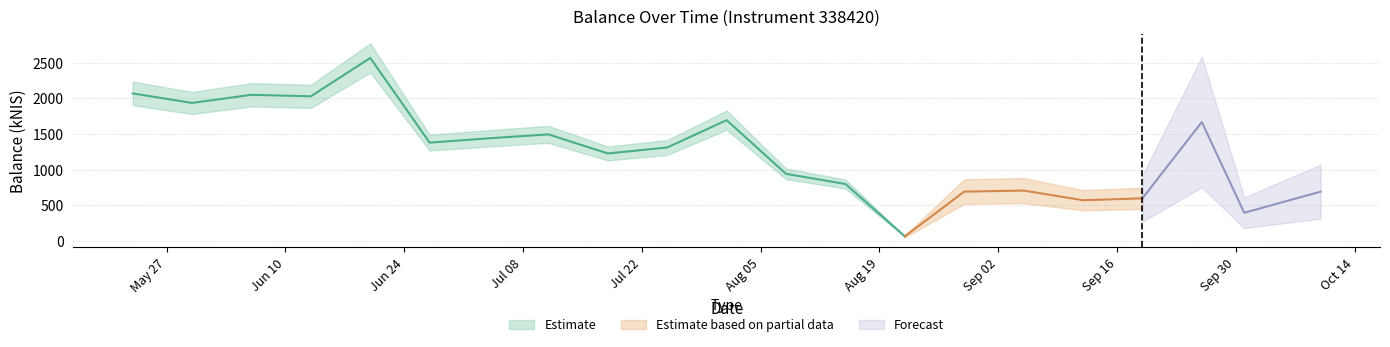

Where does the data first go above 1309?

2024-05-23